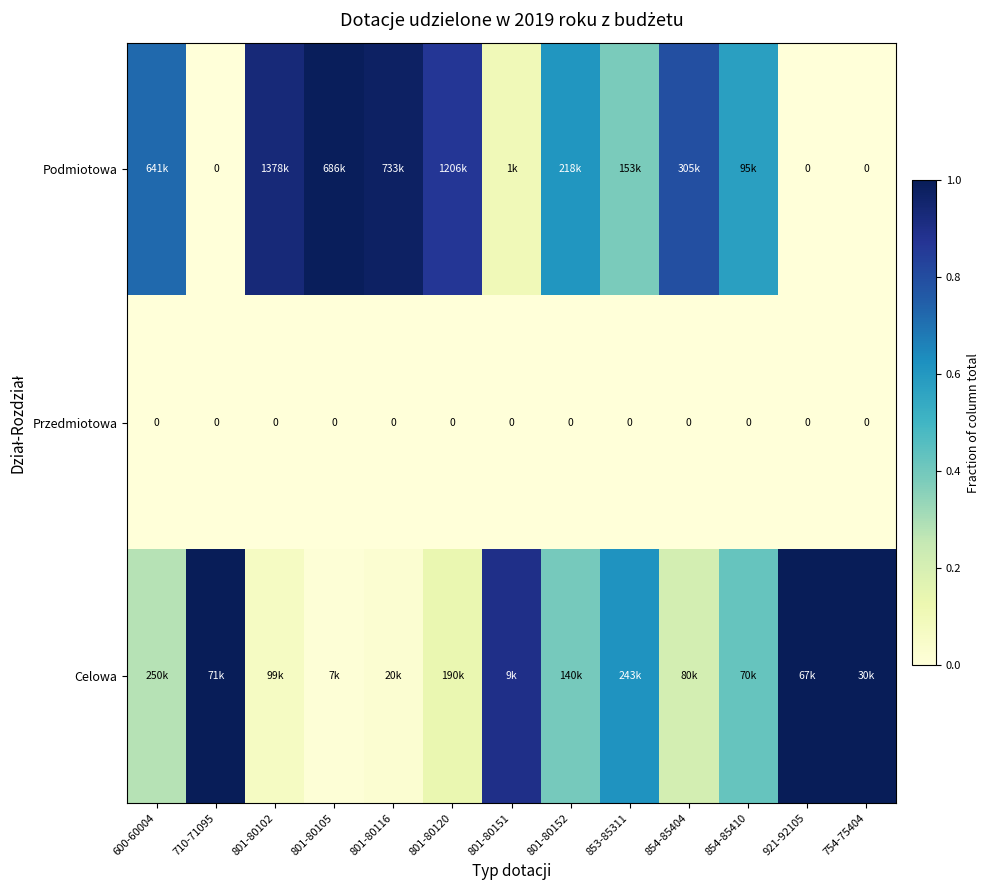

At 801-80116, list the series in order from largest to smallest.

Podmiotowa, Celowa, Przedmiotowa